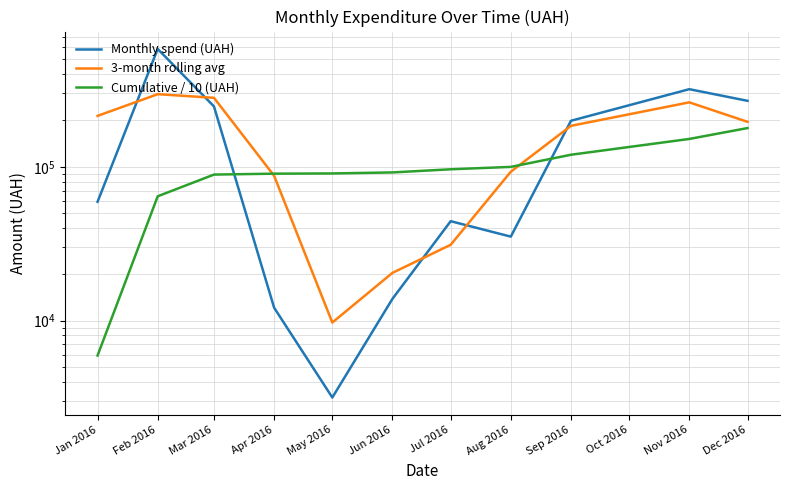

How many lines are shown in the chart?

3